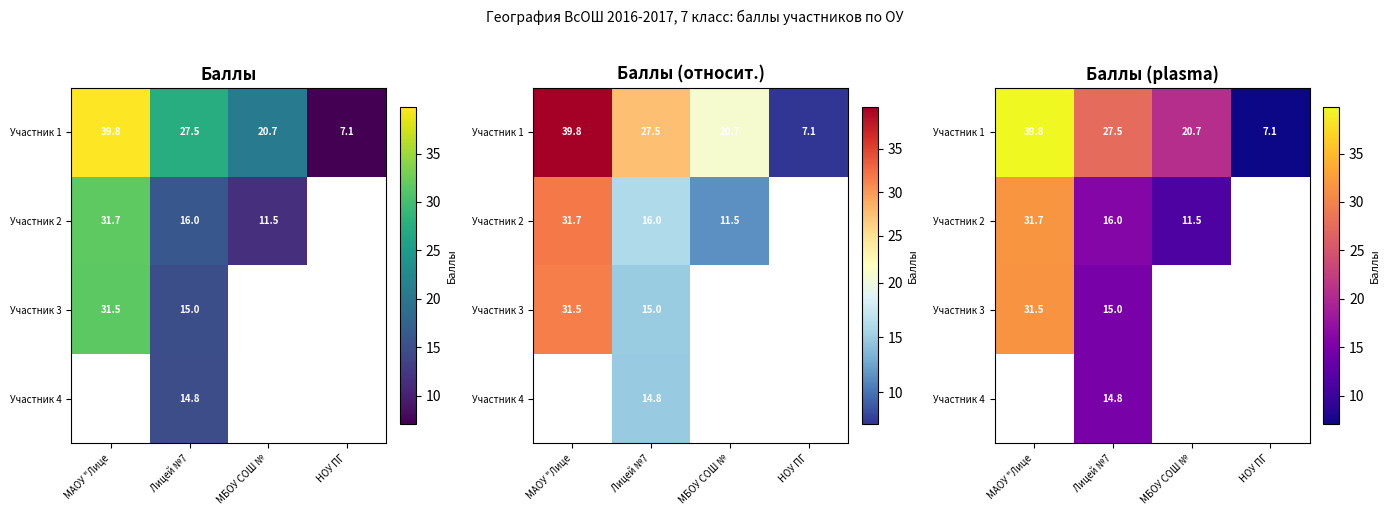

What is the sum of the Участник 1 values at Лицей №7 and НОУ ПГ?

34.6